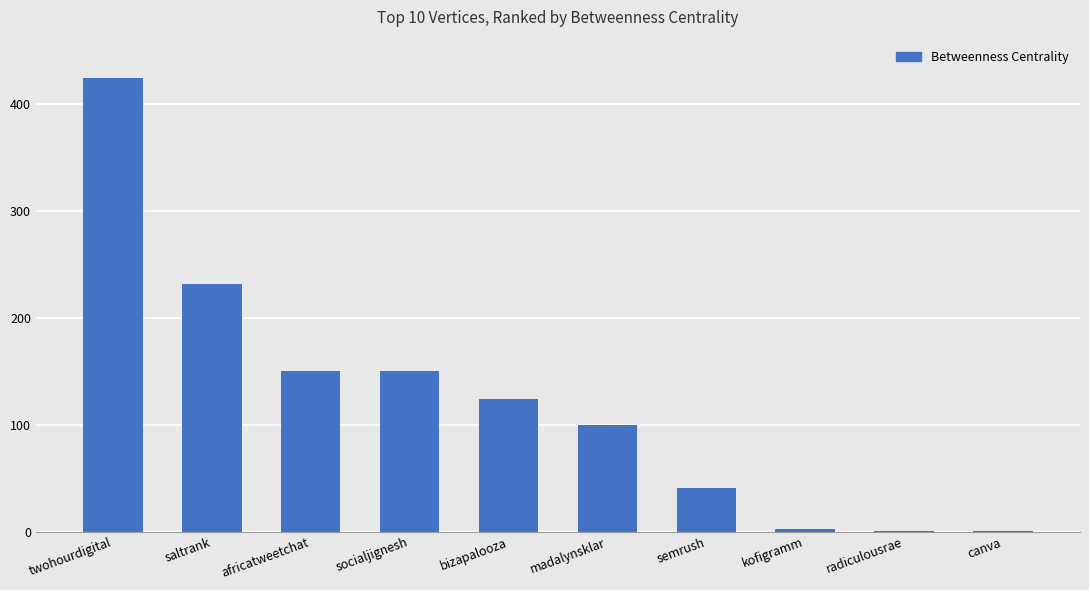

True or false: the data shows 231.3 at saltrank.

True